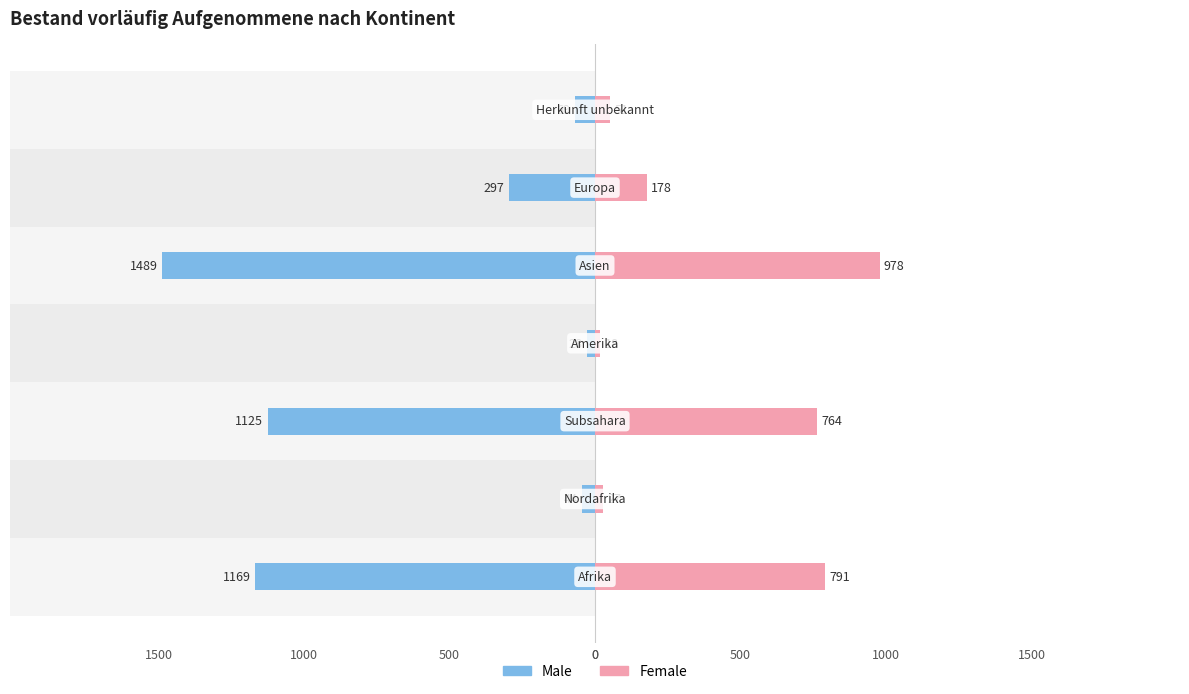

How many distinct data groups are displayed?

2